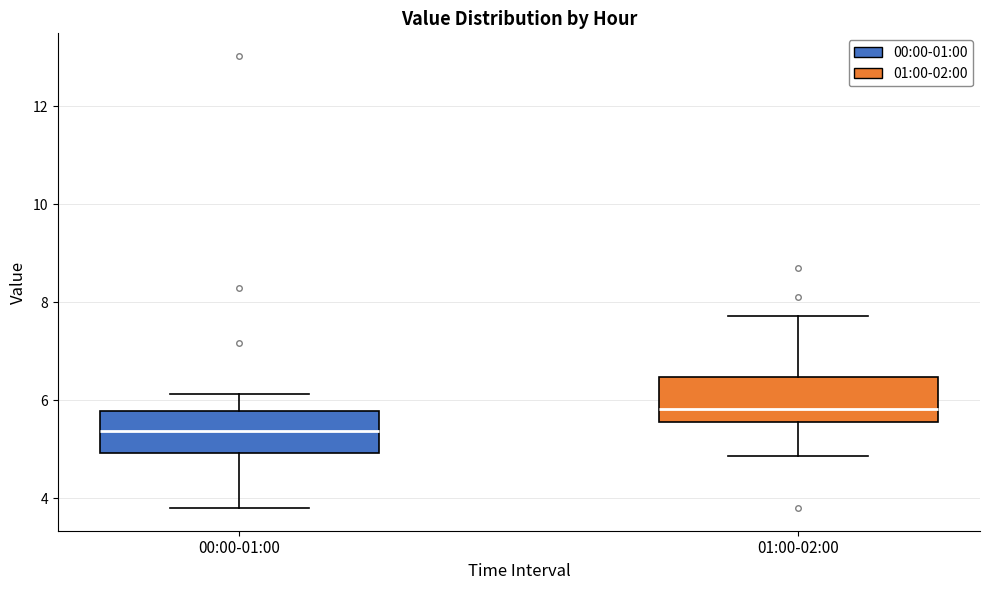

Reading left to right, read every box against the y-axis: the position of its median line, the range the box covers, and the ends of its whiskers. The values are not printed on the chart, so give them approximately, as read against the axis.

00:00-01:00: median 5.4, box 5.0 to 5.8, whiskers 3.8 to 6.2
01:00-02:00: median 5.8, box 5.6 to 6.4, whiskers 4.8 to 7.8